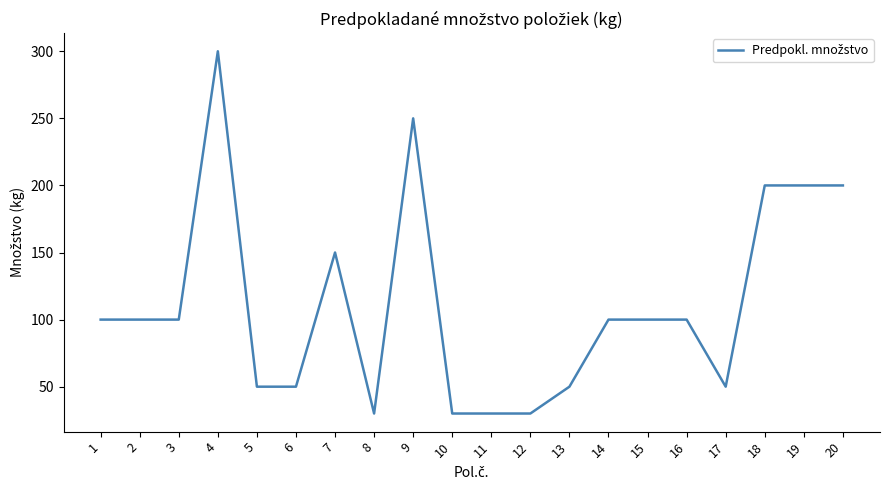

The value at 3 is 62. True or false?

False